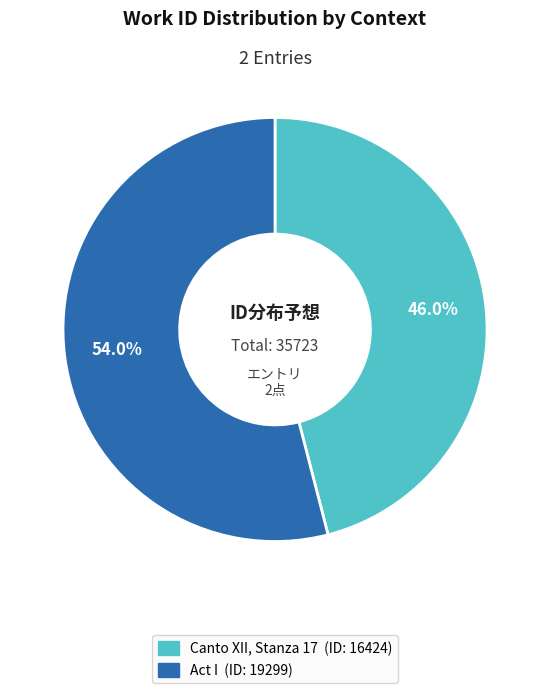

To the nearest percent, what is the combined percentage of Canto XII, Stanza 17 and Act I?

100%